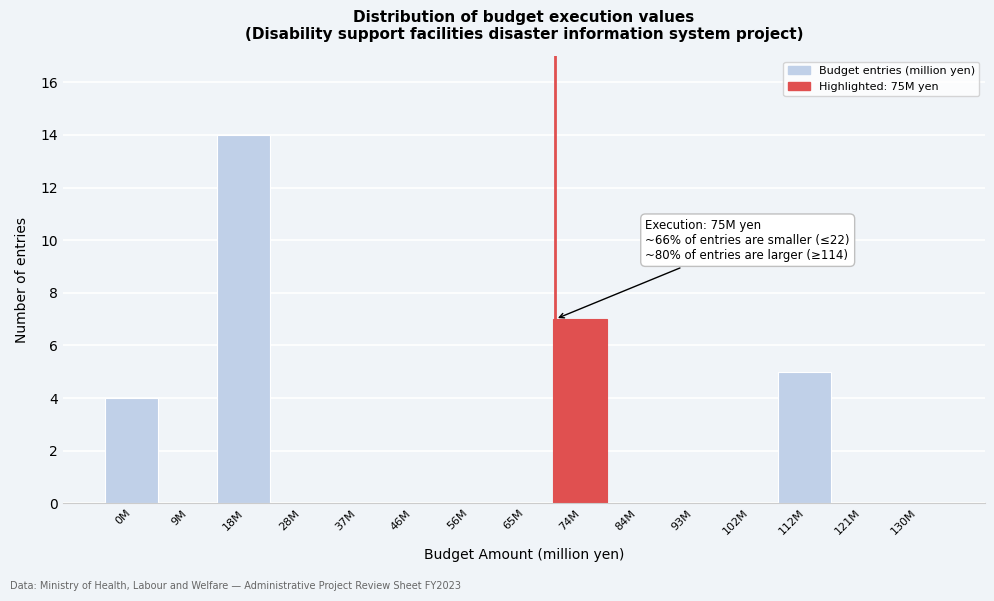

Reading right to left, transcribe all the data shown in this chart.

130M=0	121M=0	112M=5	102M=0	93M=0	84M=0	74M=7	65M=0	56M=0	46M=0	37M=0	28M=0	18M=14	9M=0	0M=4